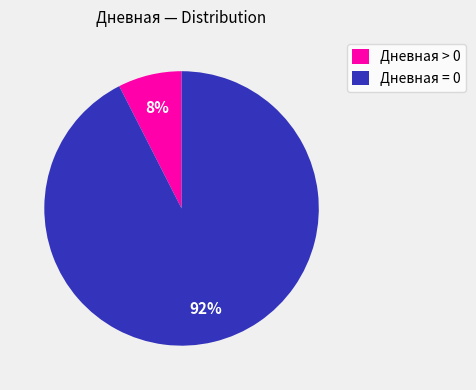

Which slice is the largest?

Дневная = 0